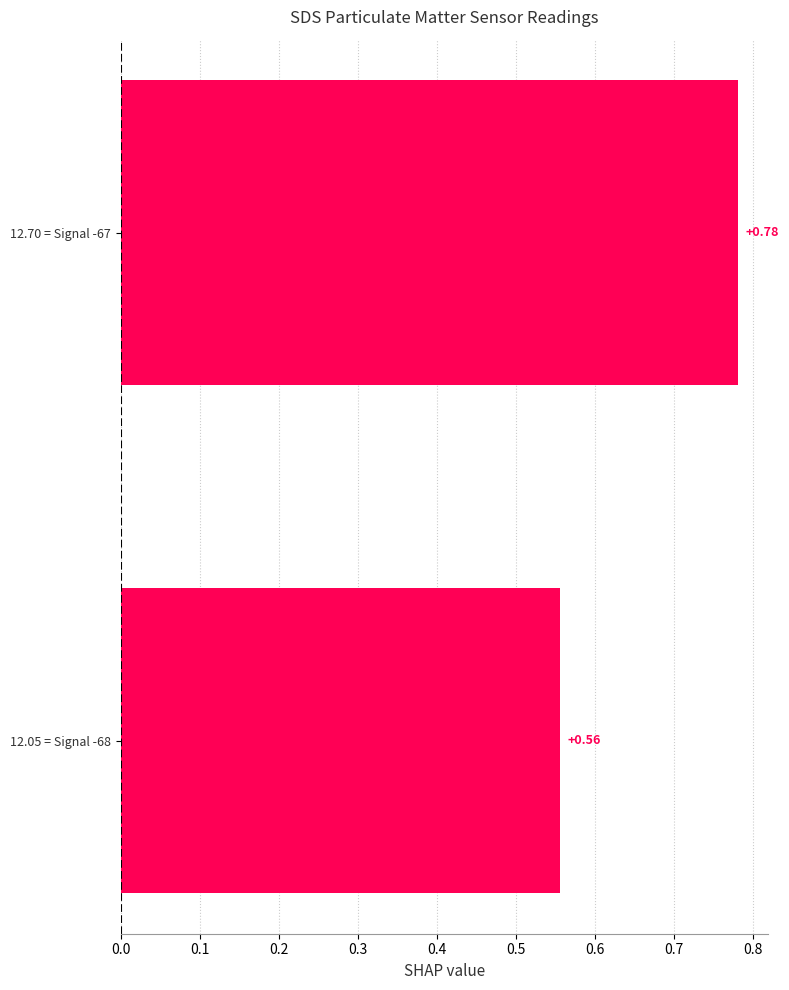

List the labels in order of value, largest first.

12.70 = Signal -67, 12.05 = Signal -68